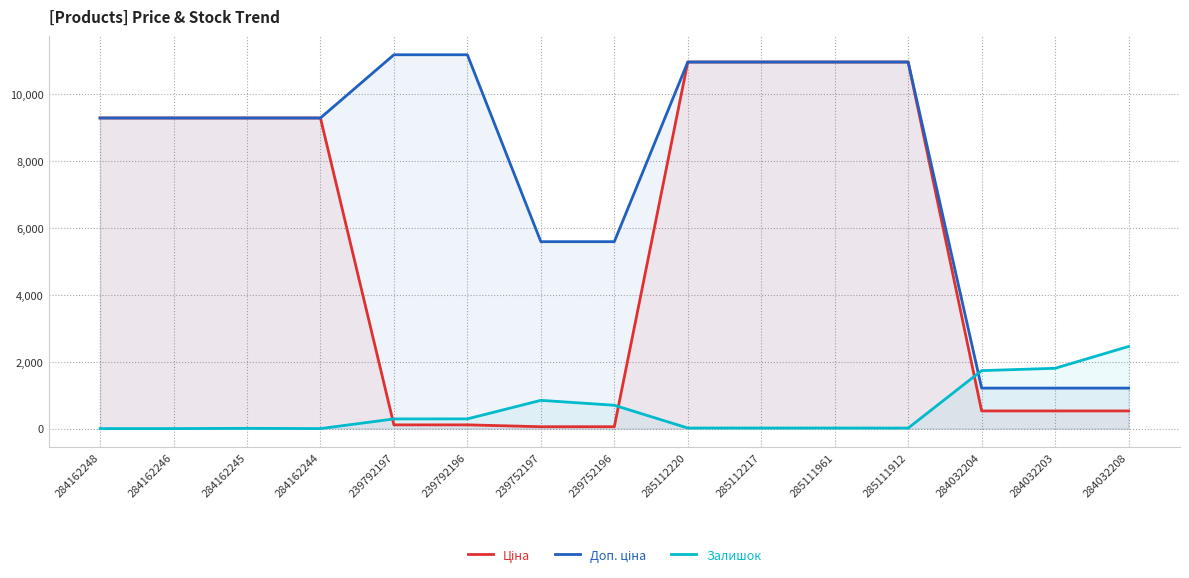

What is the label of the 9th point from the left?

285112220